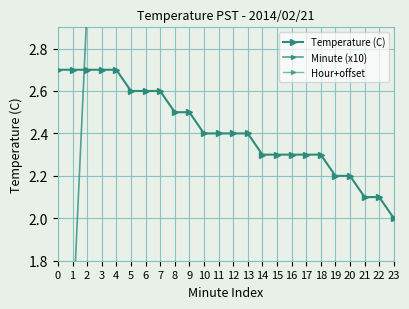

True or false: Temperature (C) has more than 1 points higher than both neighbors.

False